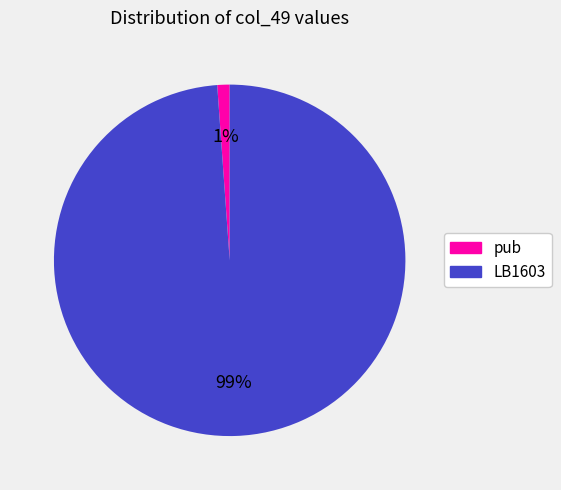

What is the smallest slice in the pie chart?

pub